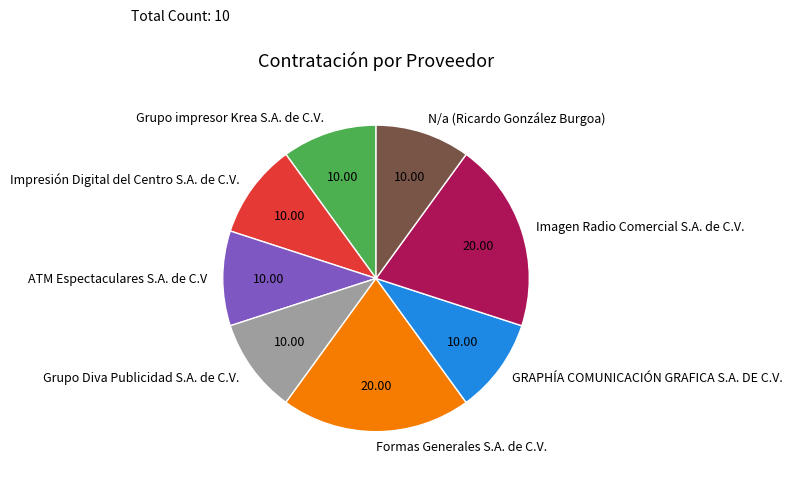

Is there any slice that represents more than half of the pie?

No